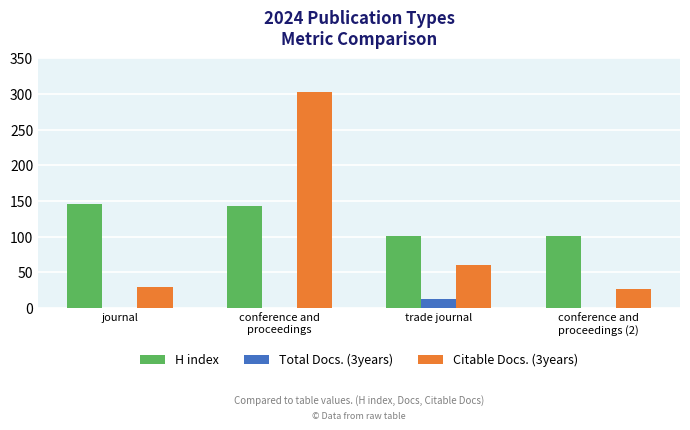

How many data points does each series have?

4